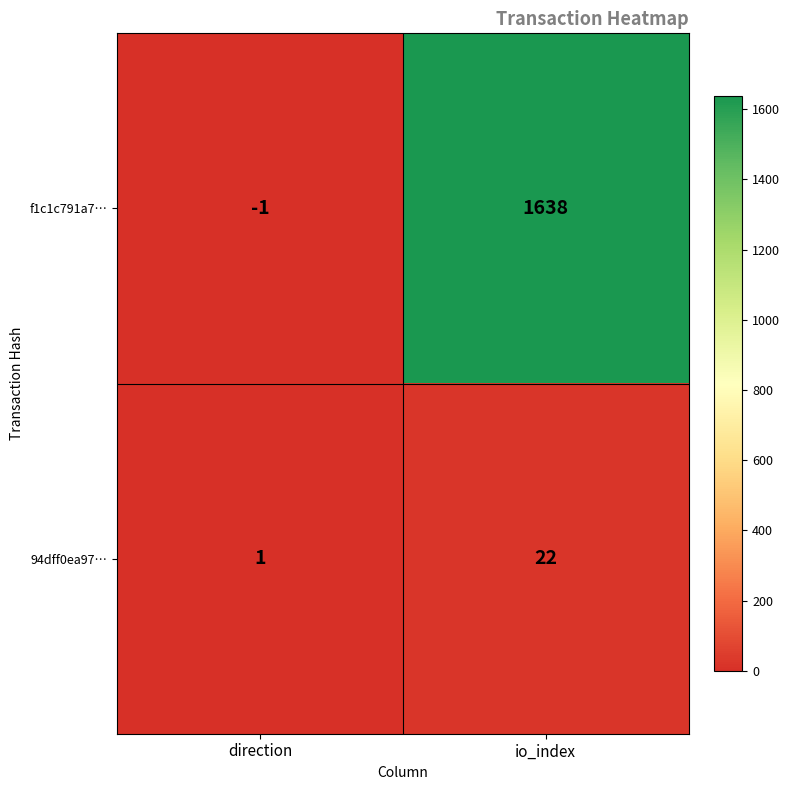

Which series has the largest total across all categories?

f1c1c791a7…